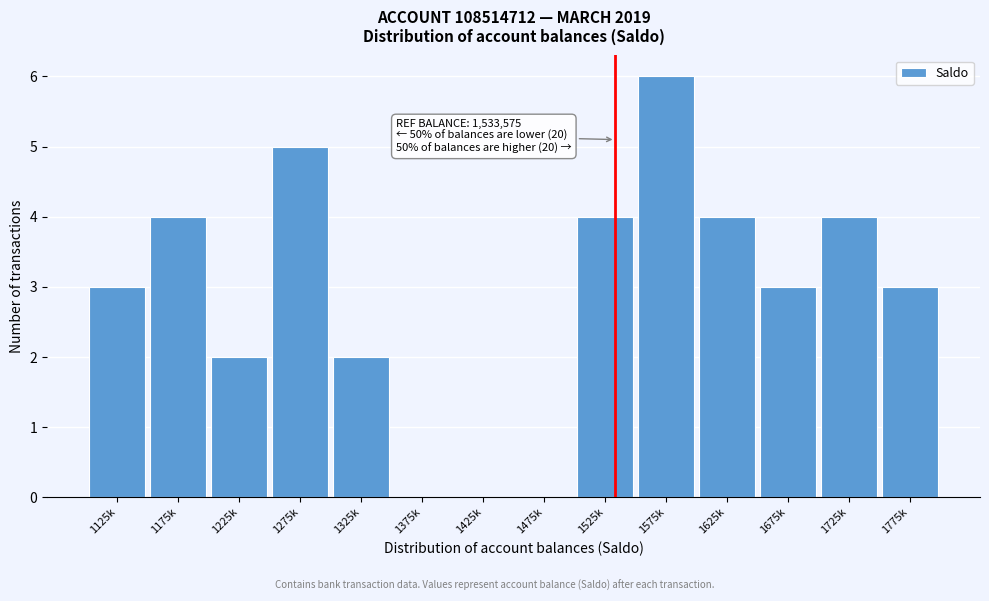

Reading right to left, list all the values displayed in this chart.

1775k=3	1725k=4	1675k=3	1625k=4	1575k=6	1525k=4	1475k=0	1425k=0	1375k=0	1325k=2	1275k=5	1225k=2	1175k=4	1125k=3